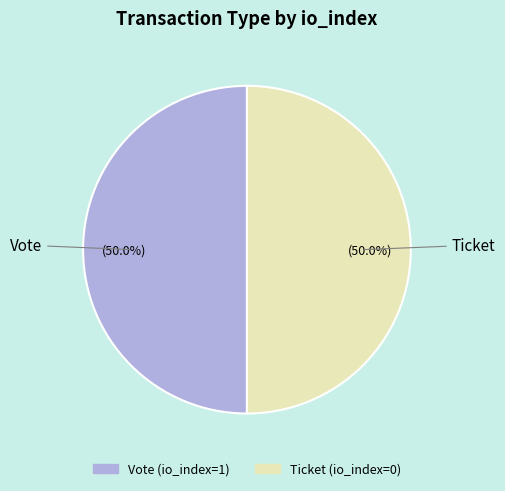

How many segments does this pie chart have?

2